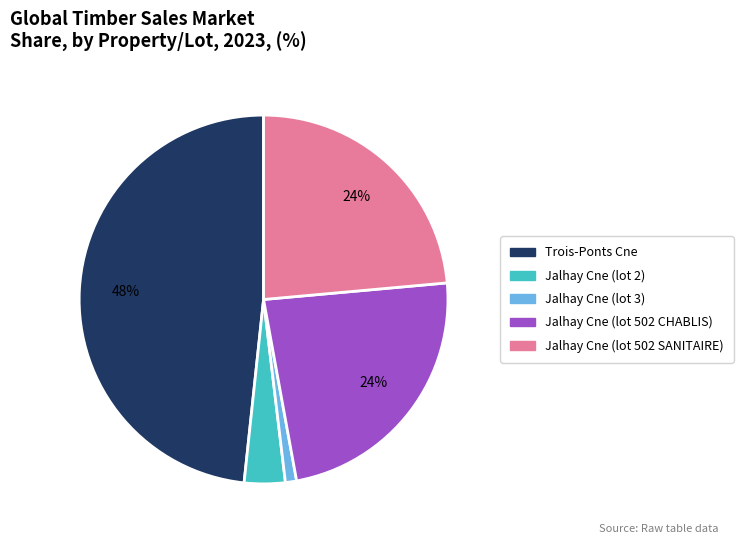

Does any single category account for the majority?

No